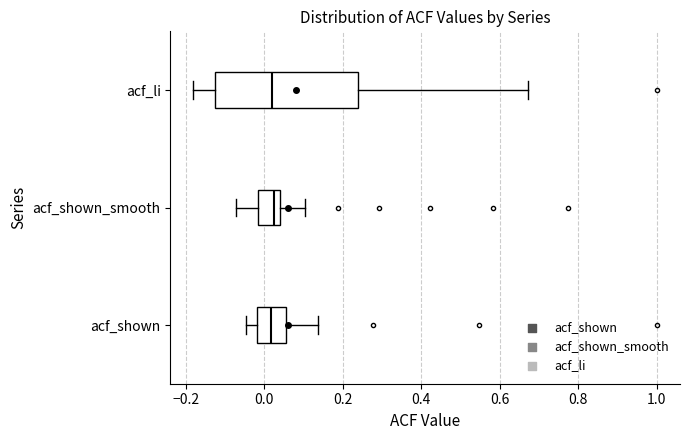

Which box is the widest, from its left edge to its right edge?

acf_li